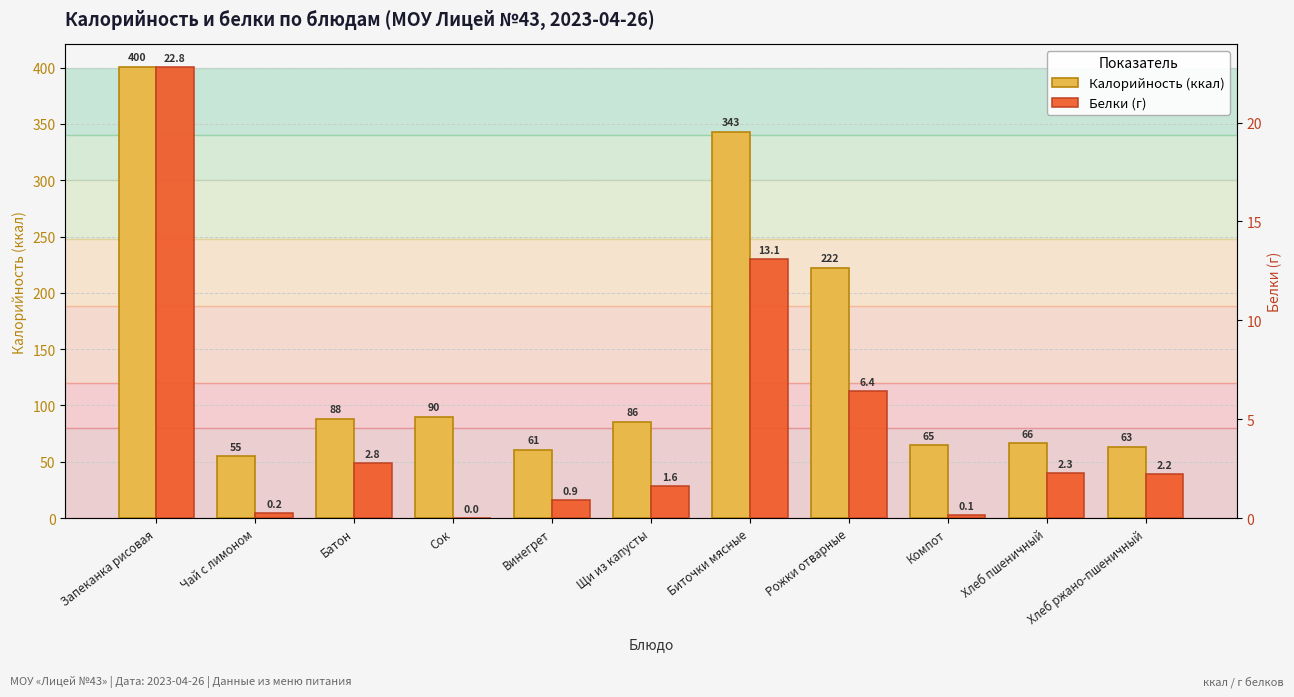

List the series in order of their overall mean, lowest first.

Белки (г), Калорийность (ккал)